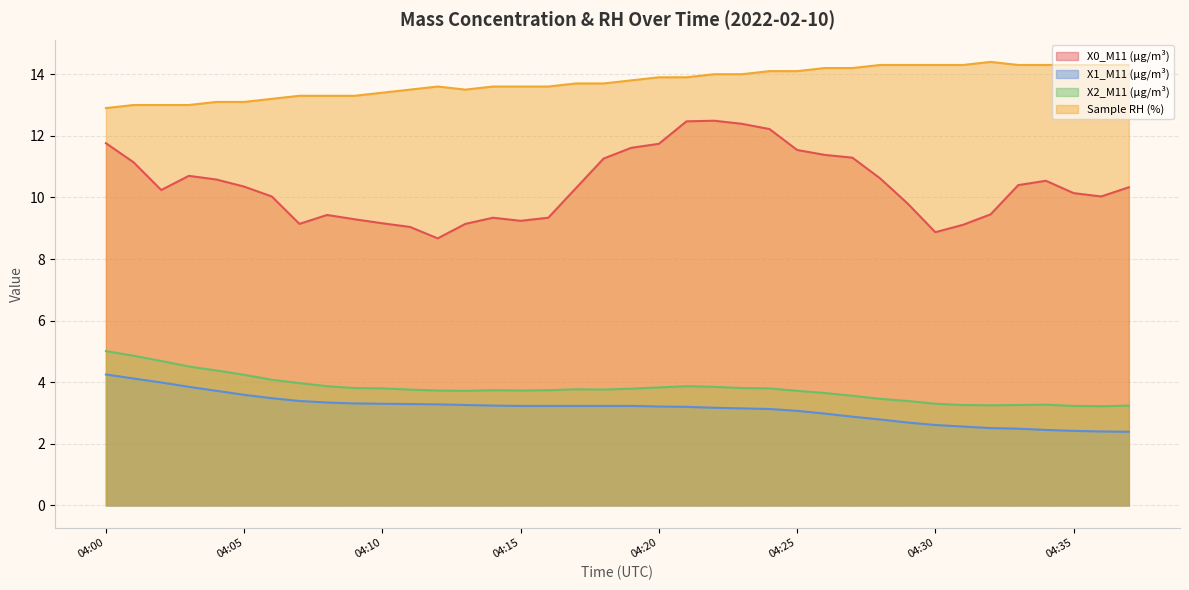

At how many categories does at least one series exceed 5?

38